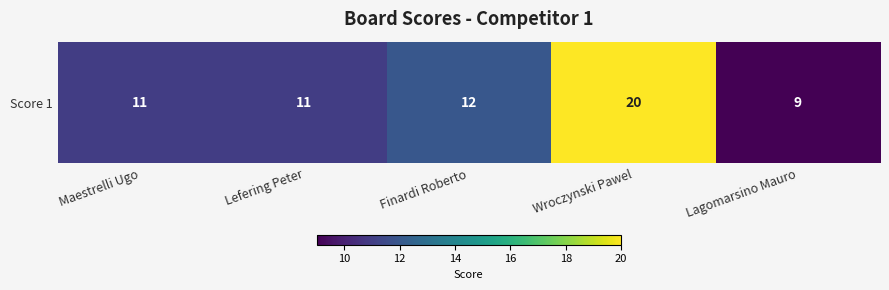

Count the number of data series in this chart.

1